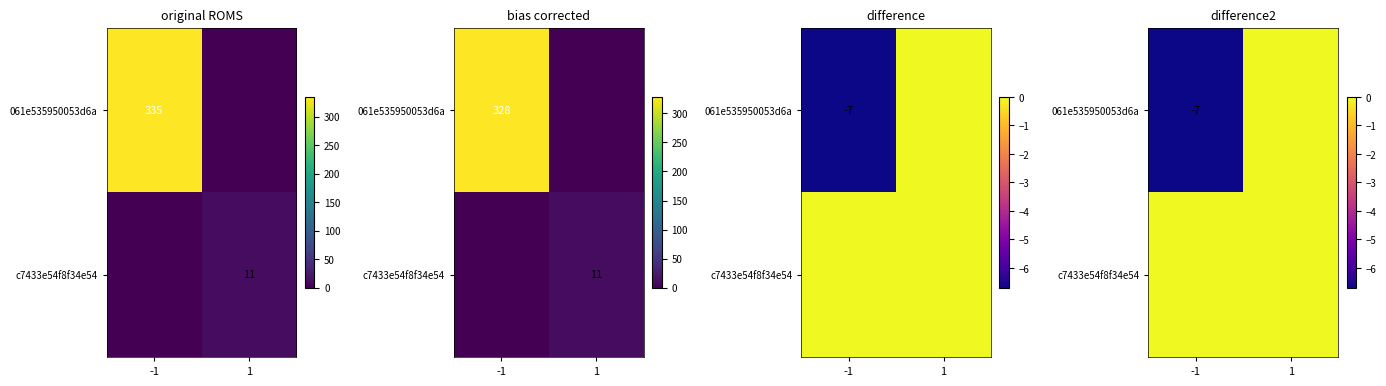

What is the difference between the maximum and minimum values in the 061e535950053d6a series?

6.7